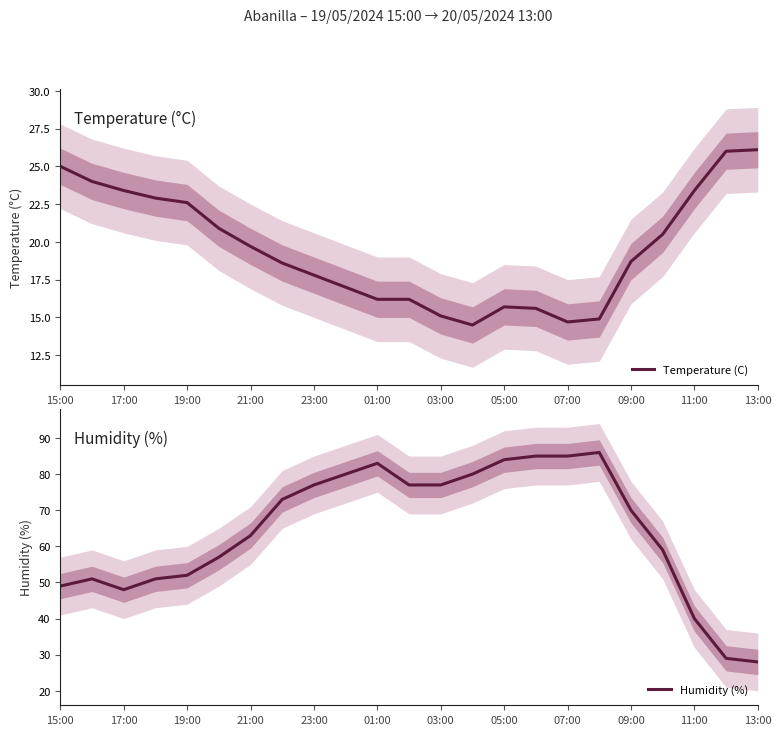

How many lines are shown in the chart?

2